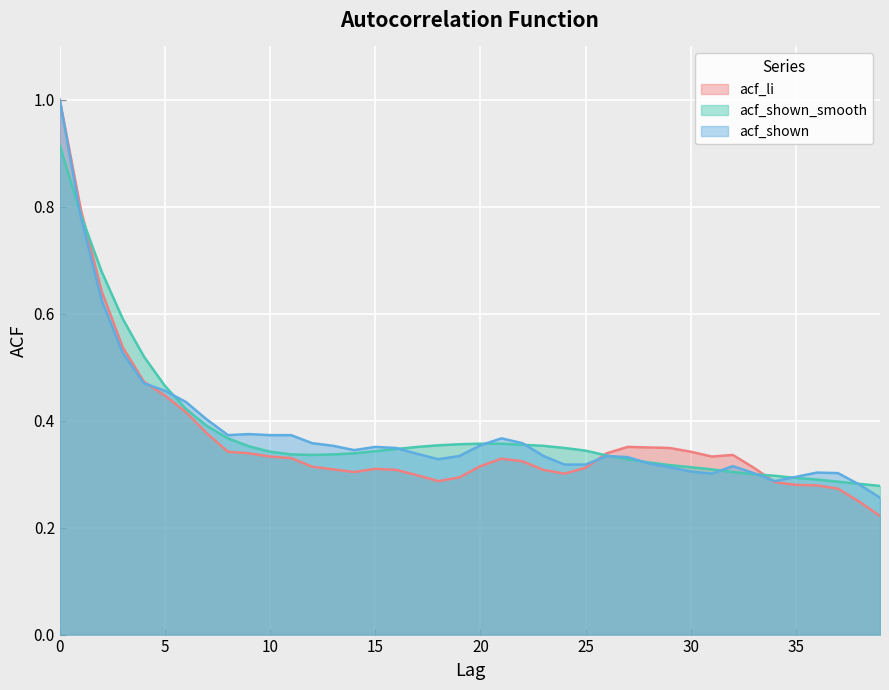

At how many categories does at least one series exceed 0?

40